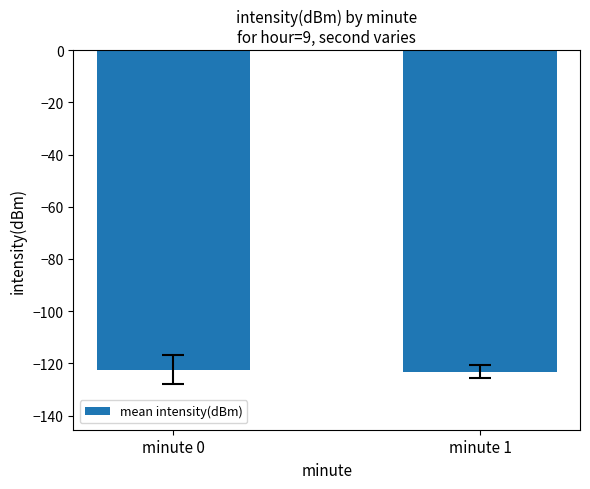

Reading left to right, what are all the values shown in this chart?

-122.5	-123.1